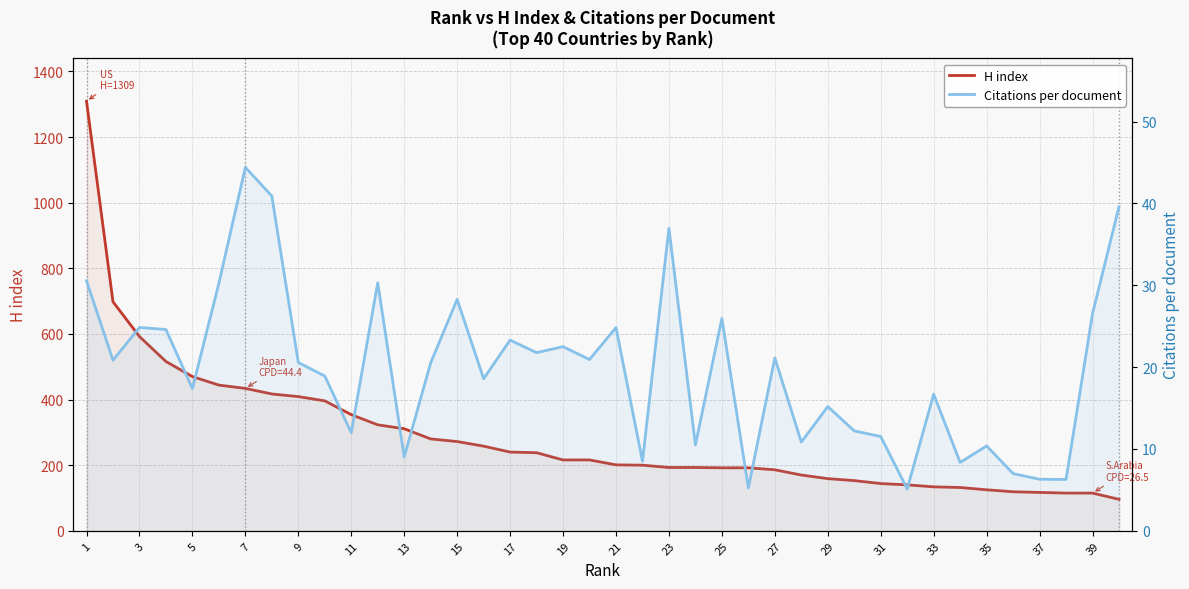

At which category is the sum across all series the highest?

1